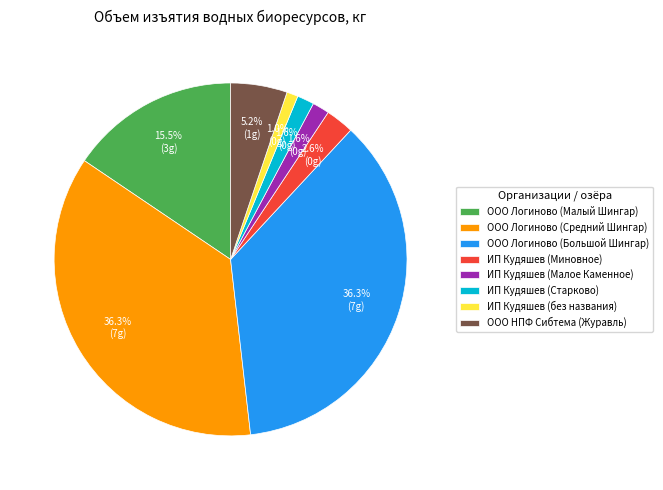

What percentage is the ИП Кудяшев (без названия) slice, to the nearest percent?

1%